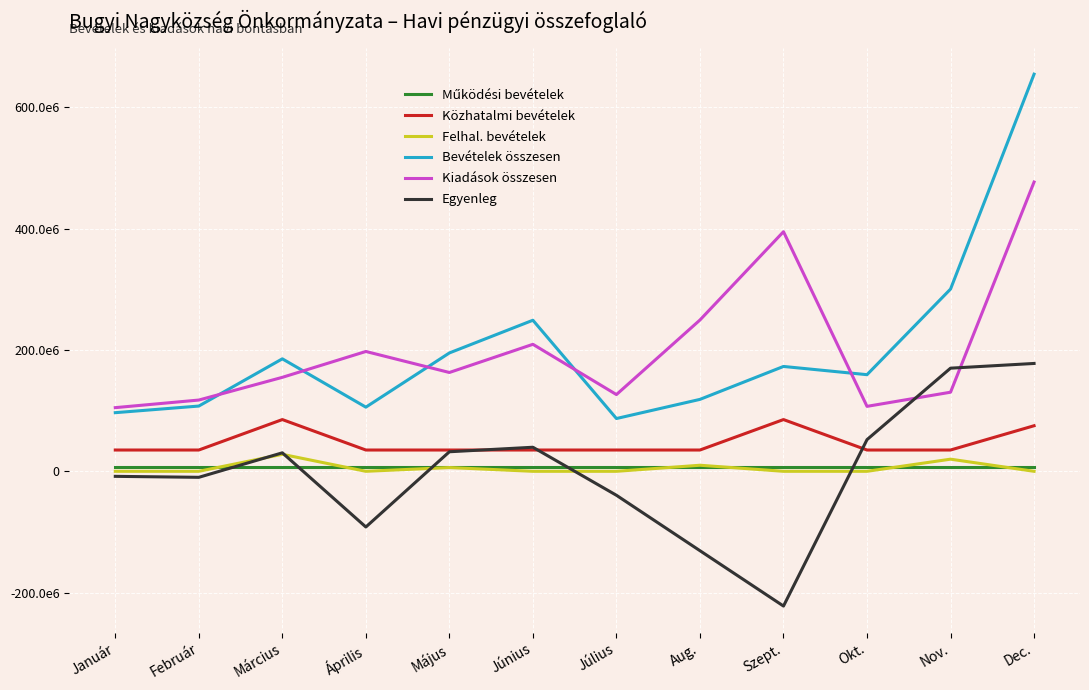

What is the value of the Bevételek összesen point at the 2nd from the left?

107513244.6